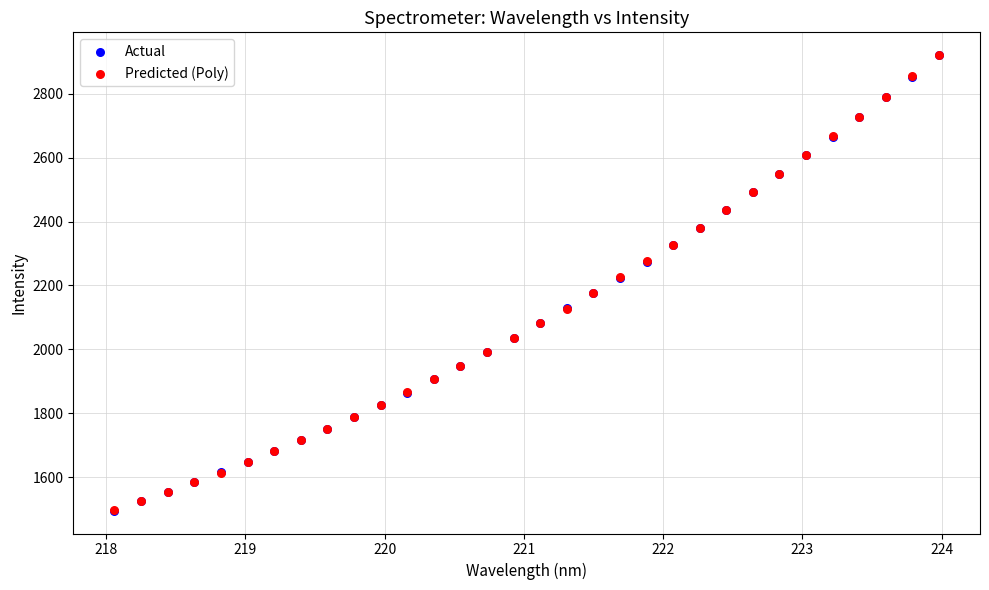

What are all the series names shown in the legend?

Actual, Predicted (Poly)